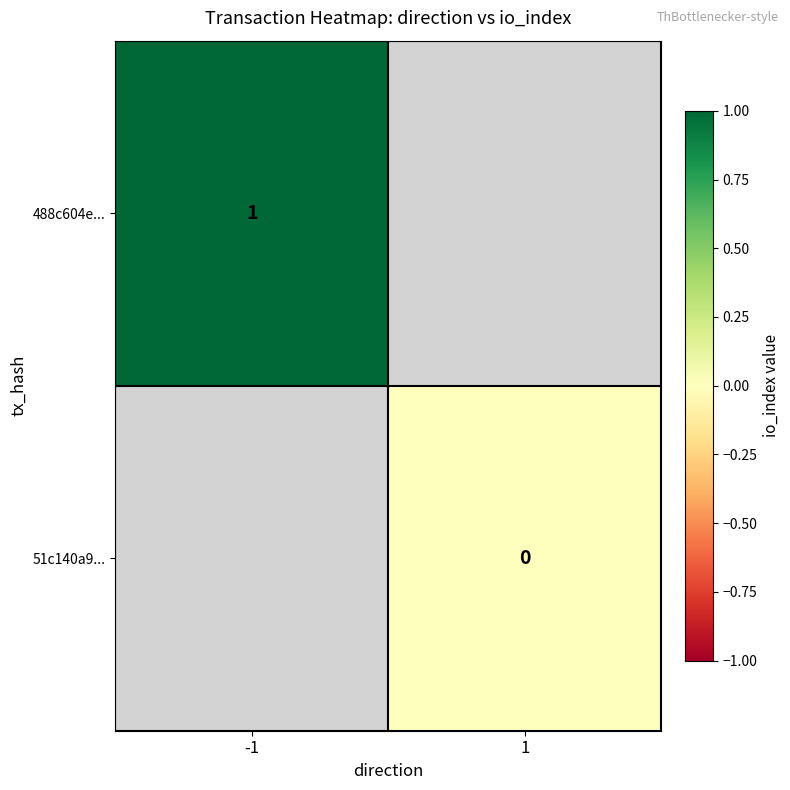

The 488c604e... series shows 1 at -1. True or false?

True